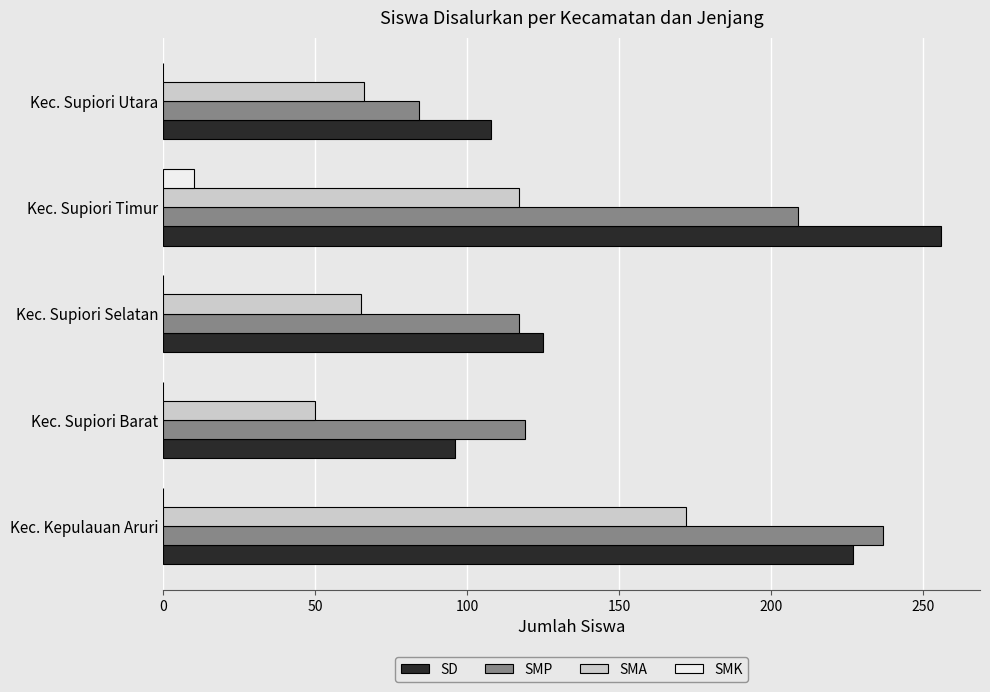

Which series changed the most between Kec. Supiori Barat and Kec. Supiori Selatan?

SD